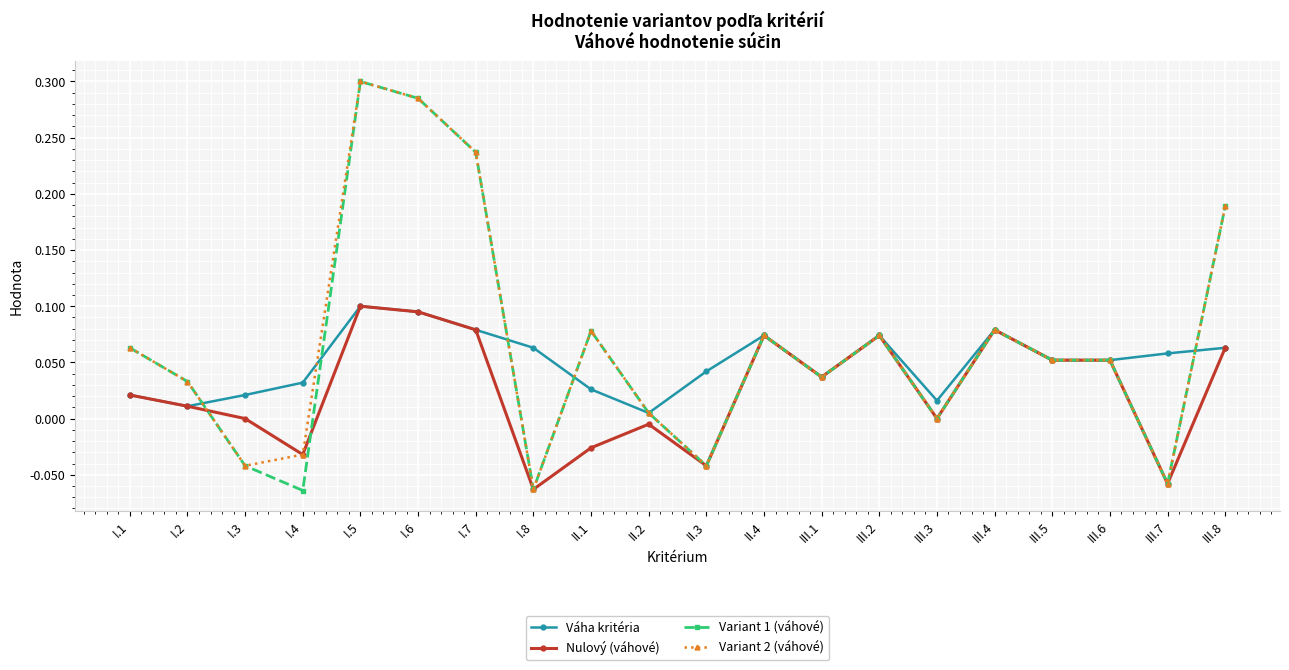

True or false: Váha kritéria and Variant 2 (váhové) cross at least once.

True